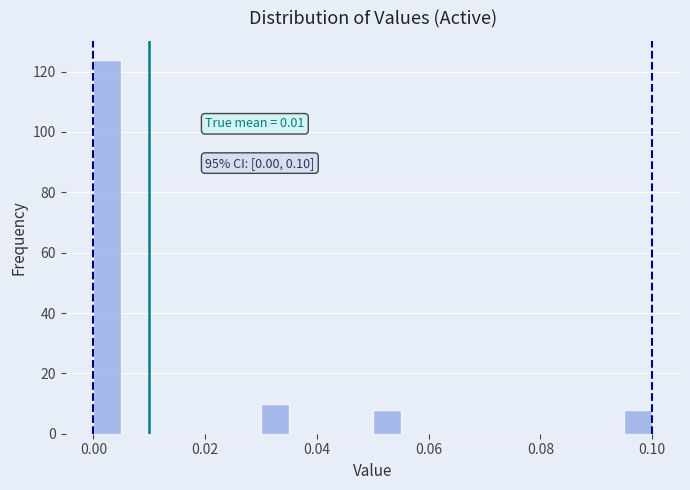

Read against the x-axis, roughly where is the centre of the tallest bar?

0.002